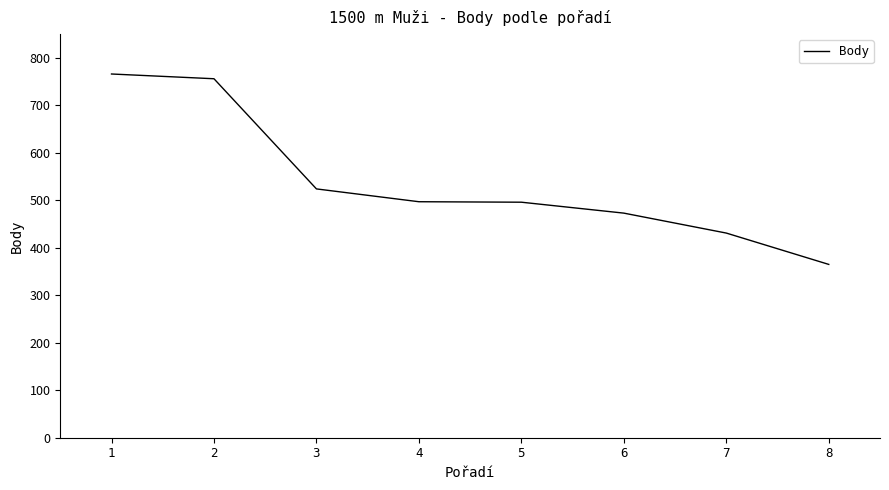

How many lines are shown in the chart?

1